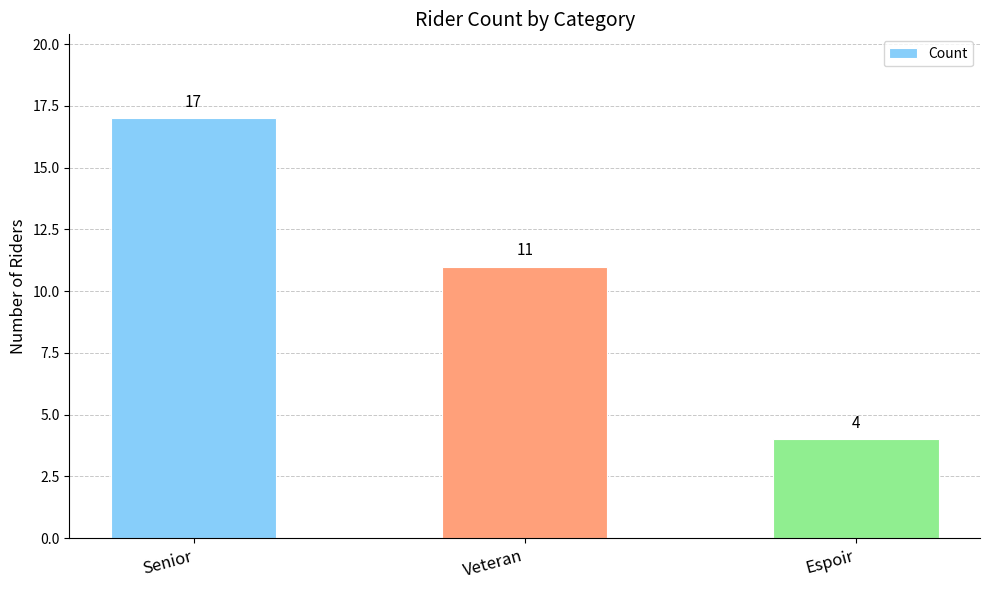

What position from the right is Senior?

3